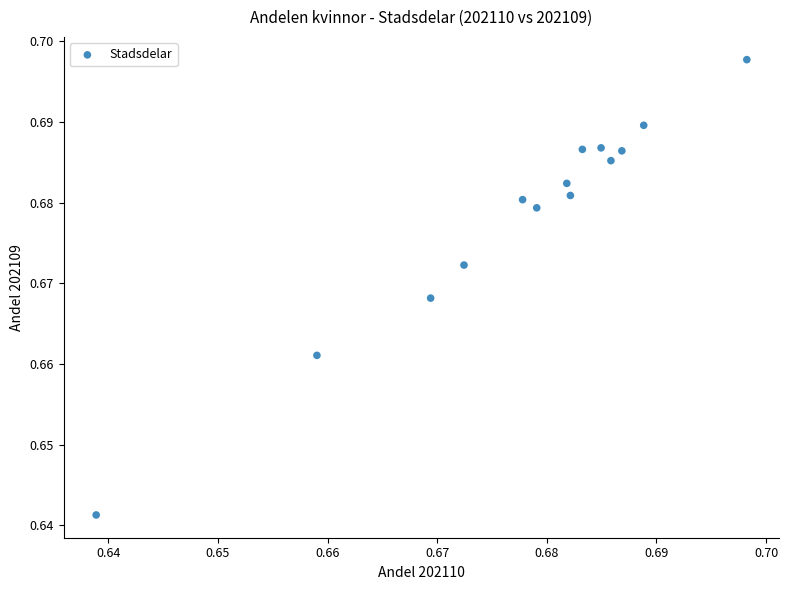

How many points are shown in the scatter plot?

14